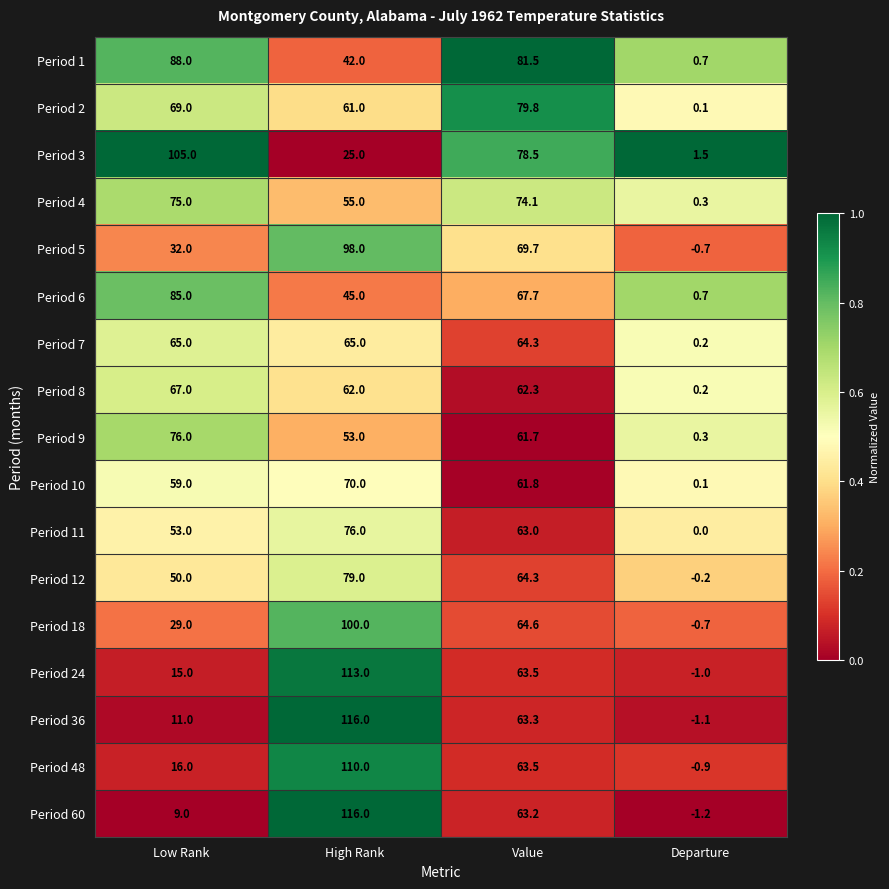

At how many categories does at least one series exceed 0?

4